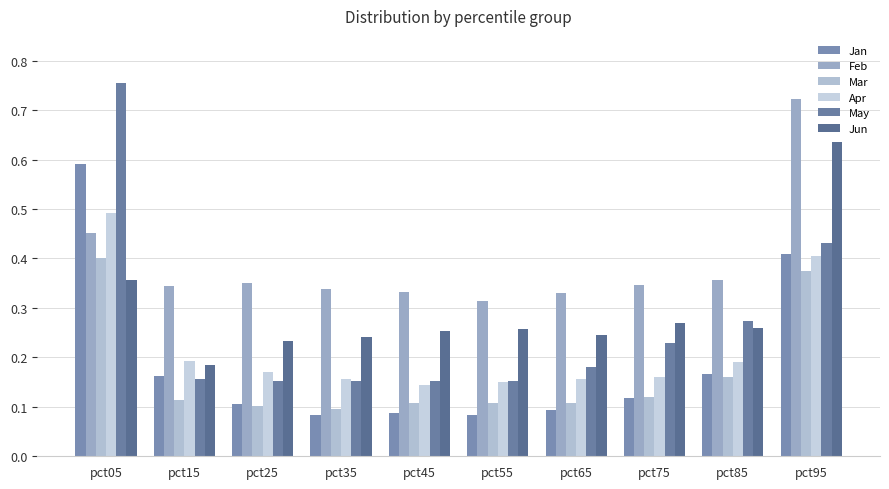

True or false: Feb has a value of 0.3 at pct15.

True